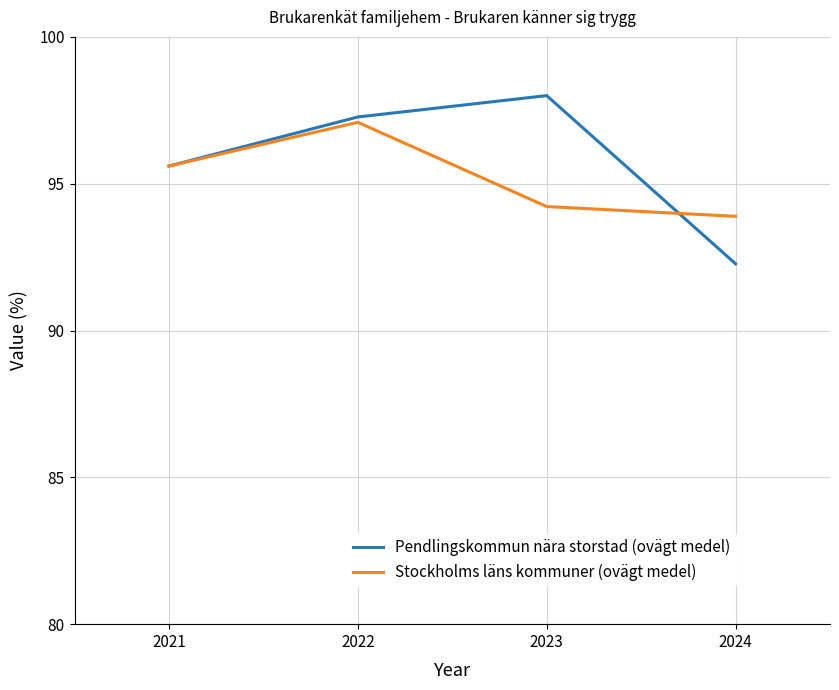

After their last crossing, which series has the higher values: Stockholms läns kommuner (ovägt medel) or Pendlingskommun nära storstad (ovägt medel)?

Stockholms läns kommuner (ovägt medel)